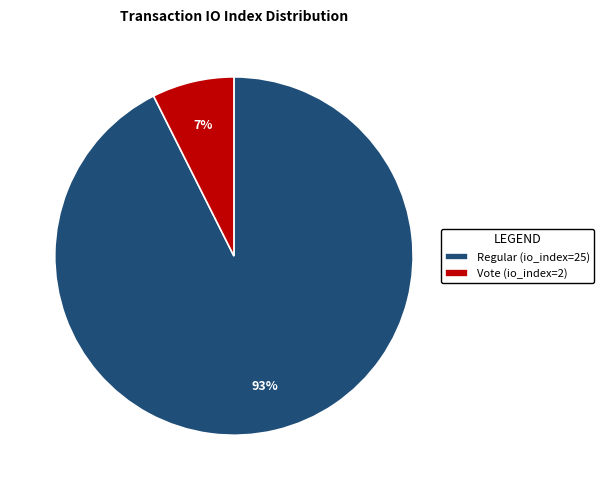

Combined, do Regular (io_index=25) and Vote (io_index=2) account for over 50%?

Yes